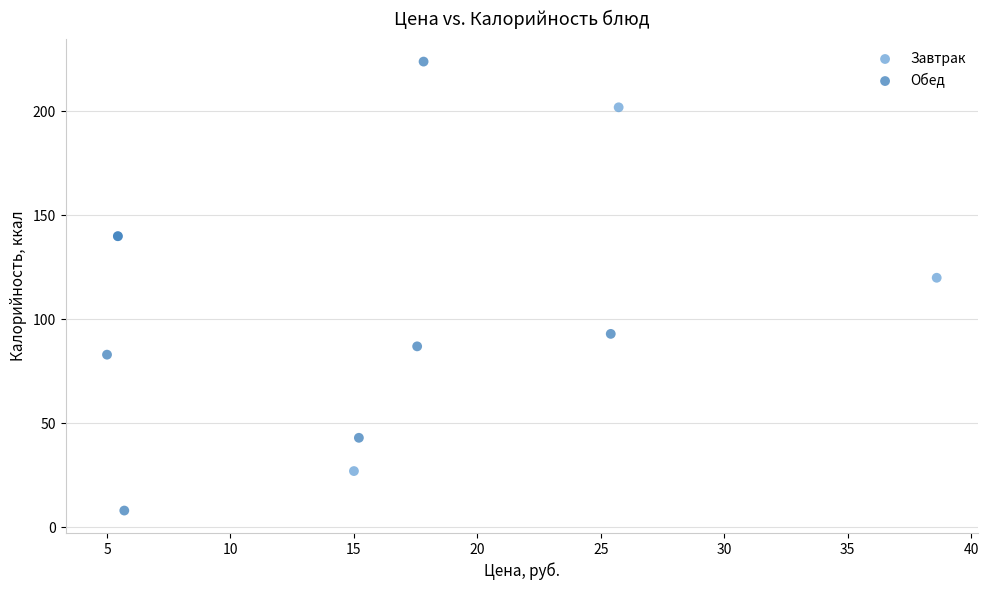

Which series reaches the minimum Y coordinate?

Обед